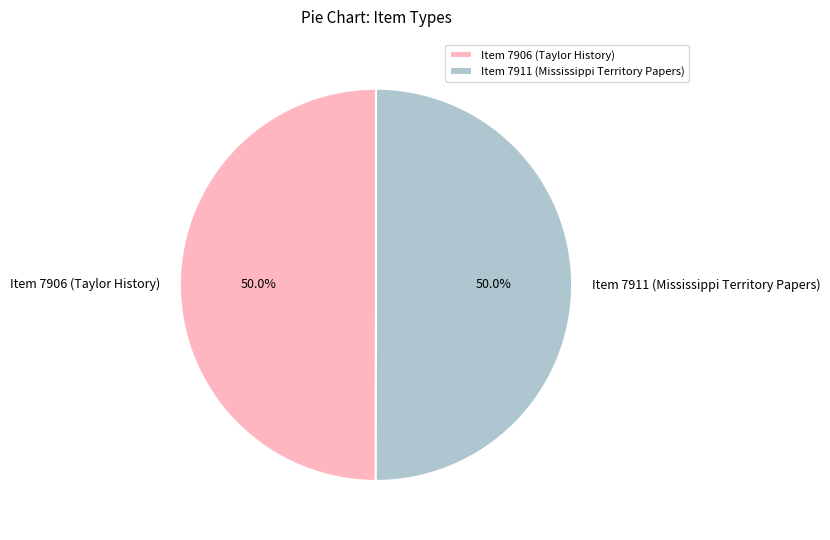

Combined, what portion of the pie is Item 7911 (Mississippi Territory Papers) and Item 7906 (Taylor History)?

100.0%